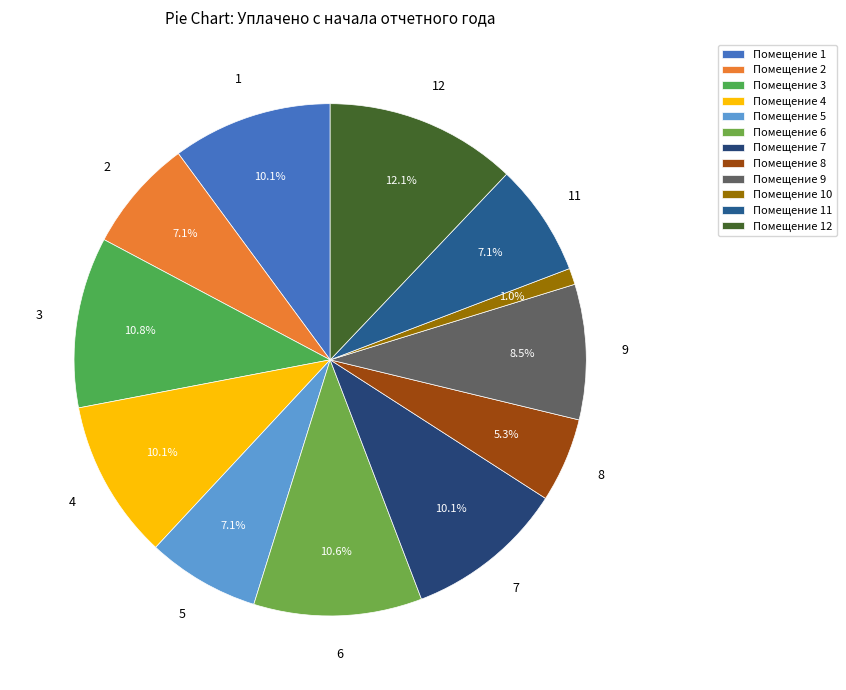

Count the number of slices in the pie.

12